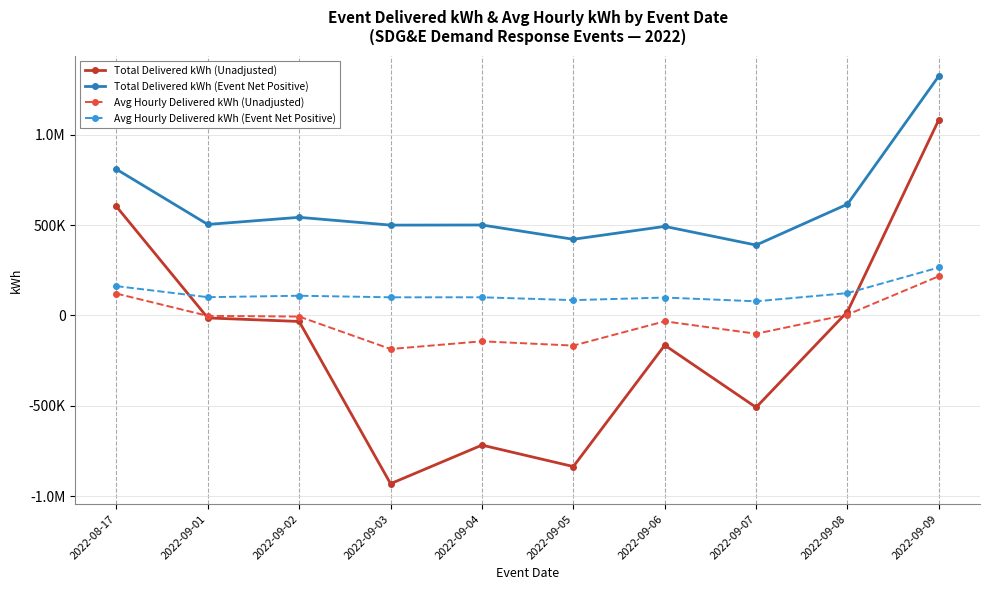

At which category is the sum across all series the highest?

2022-09-09